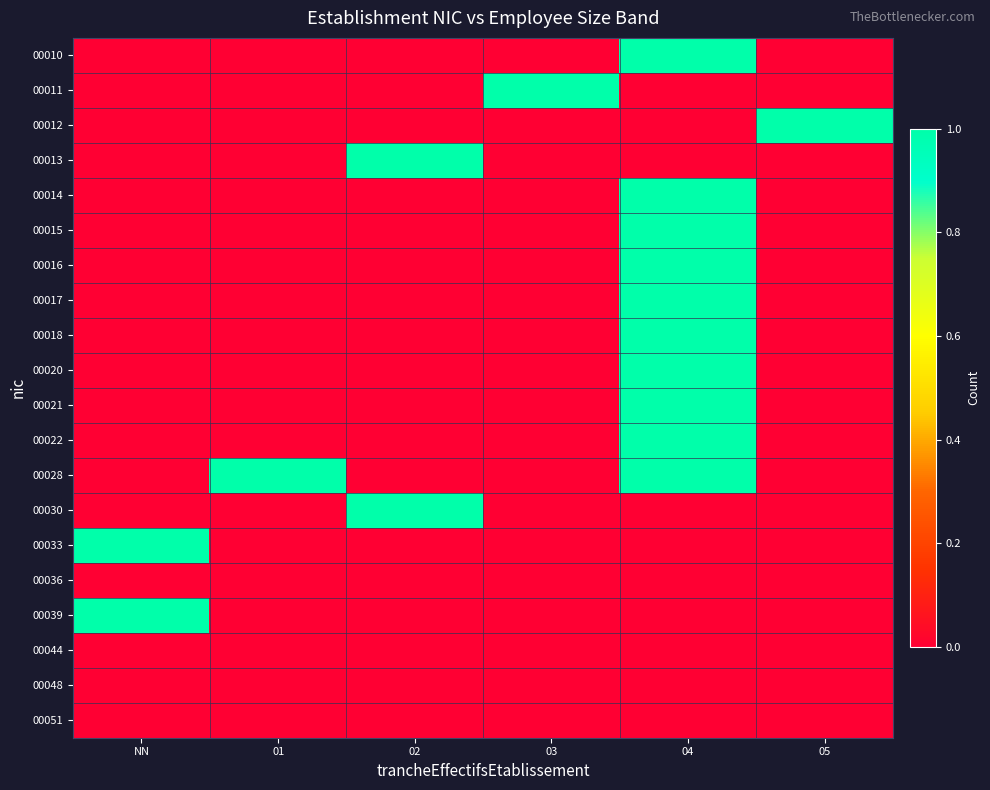

Between 04 and NN, which is larger?

04